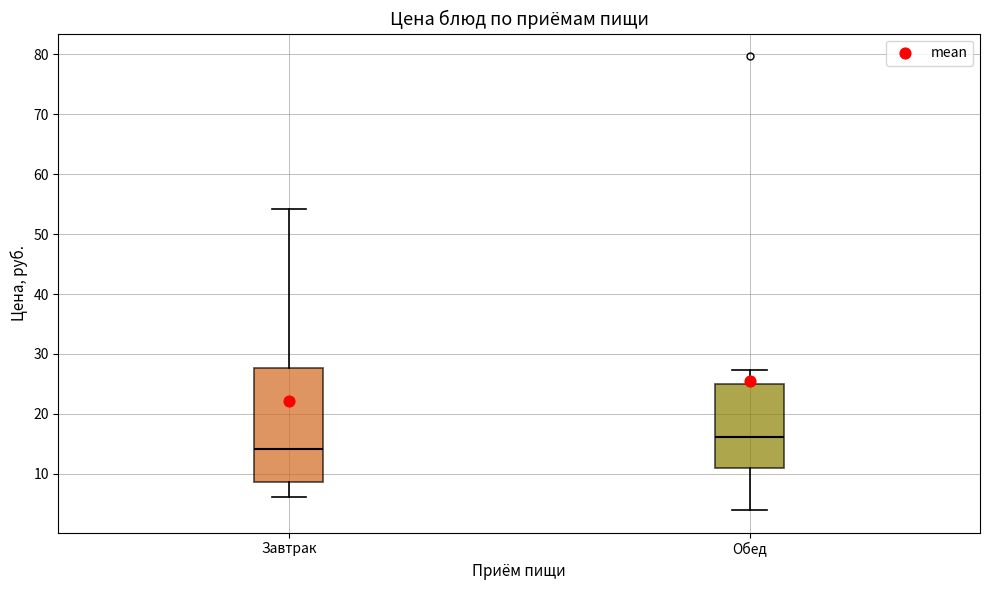

Reading left to right, transcribe this box plot: for each box, give where its median line is, the range the box spans, and where its two whiskers end, as read against the y-axis. The values are not printed on the chart, so give them approximately, as read against the axis.

Завтрак: median 14, box 9 to 28, whiskers 6 to 54
Обед: median 16, box 11 to 25, whiskers 4 to 27